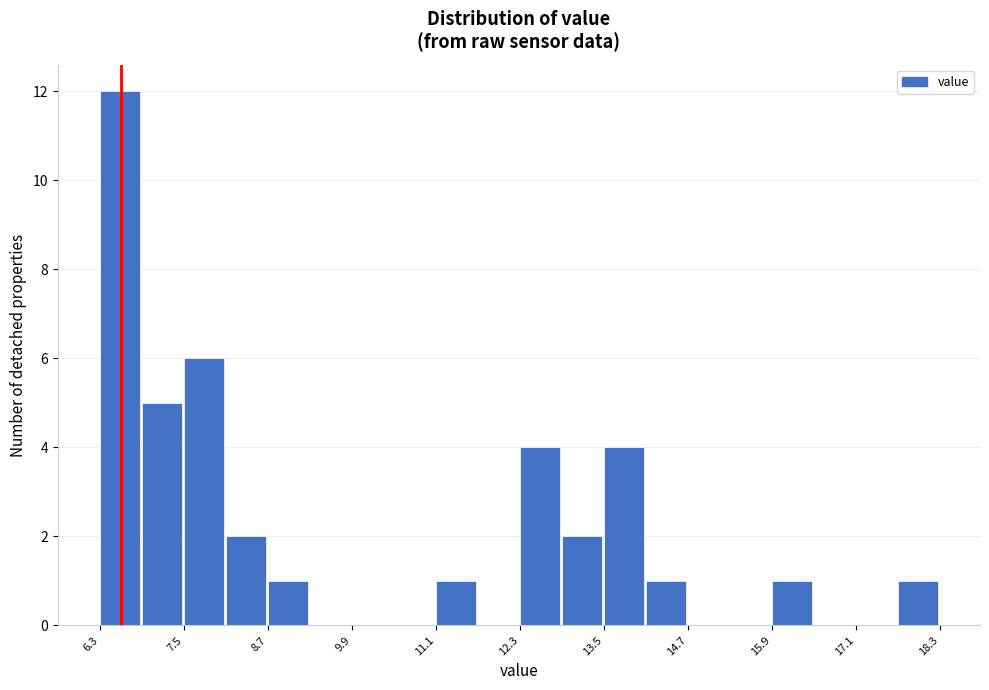

Read against the x-axis, roughly where is the centre of the tallest bar?

6.6